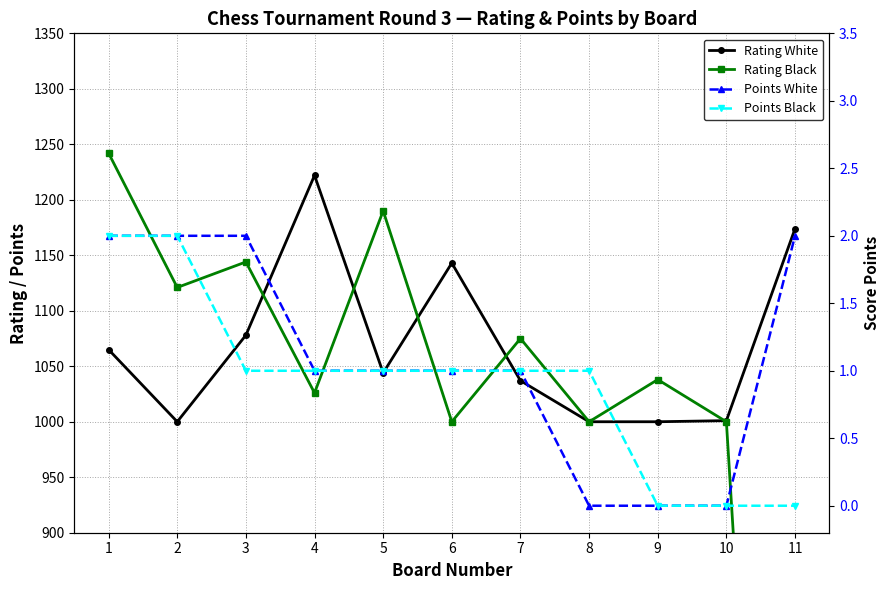

What is the value of the Points White point at the 6th from the left?

1